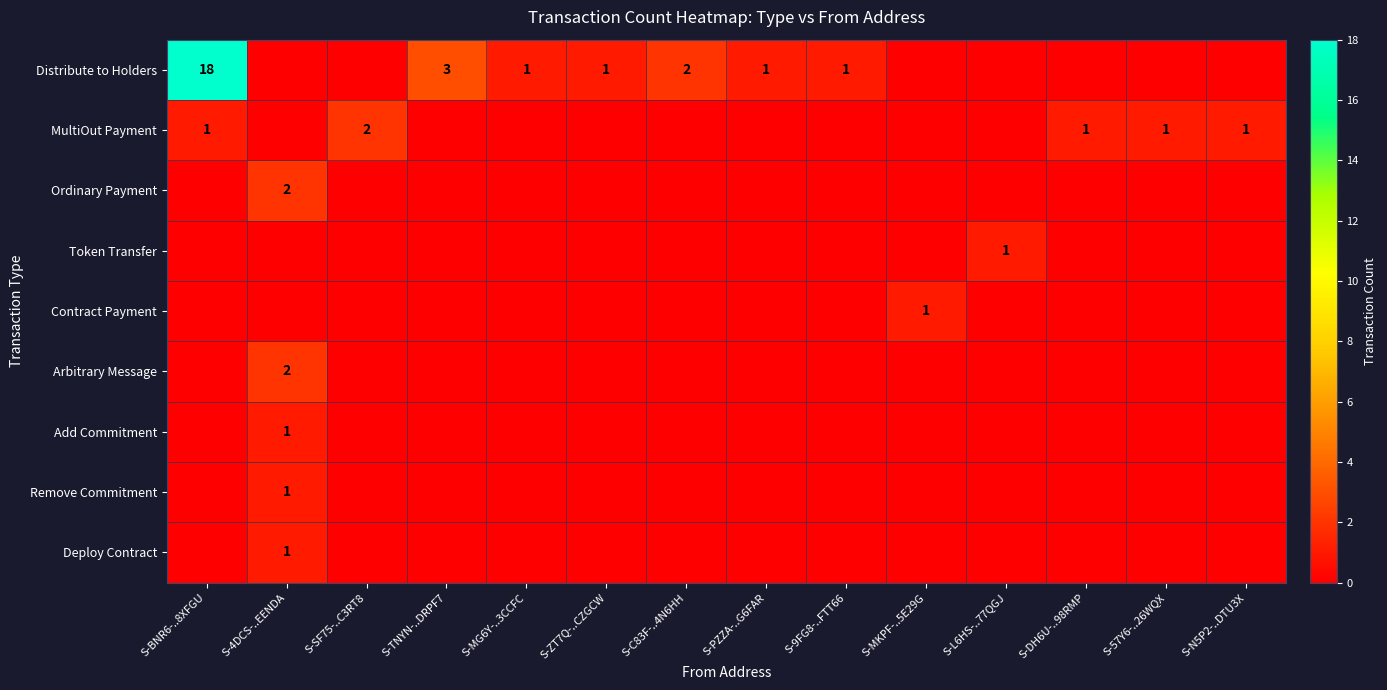

The value of Contract Payment at S-MKPF-..5E29G is 2. True or false?

False